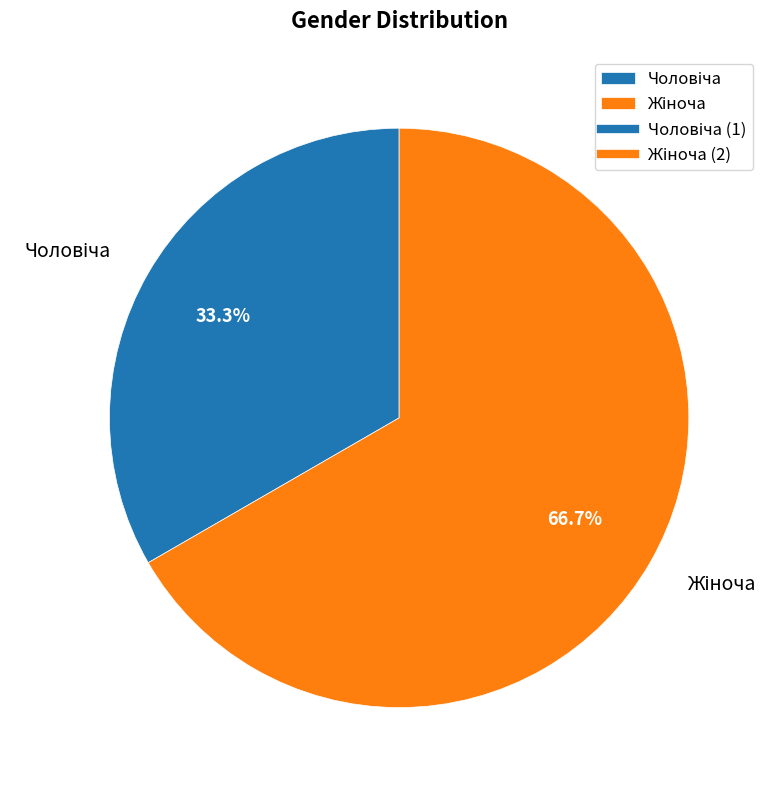

Is there any slice that represents more than half of the pie?

Yes